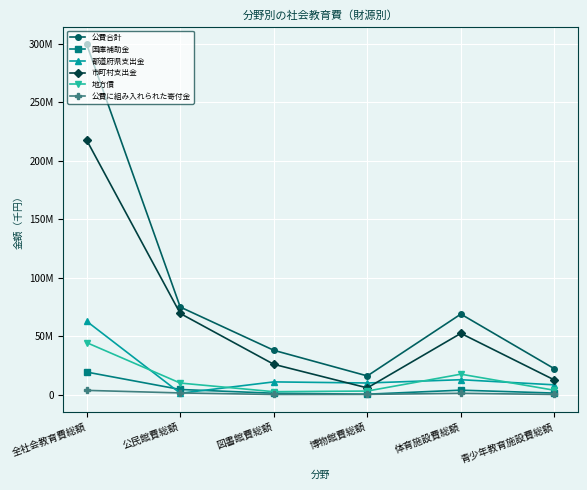

What are all the series names shown in the legend?

公費合計, 国庫補助金, 都道府県支出金, 市町村支出金, 地方債, 公費に組み入れられた寄付金